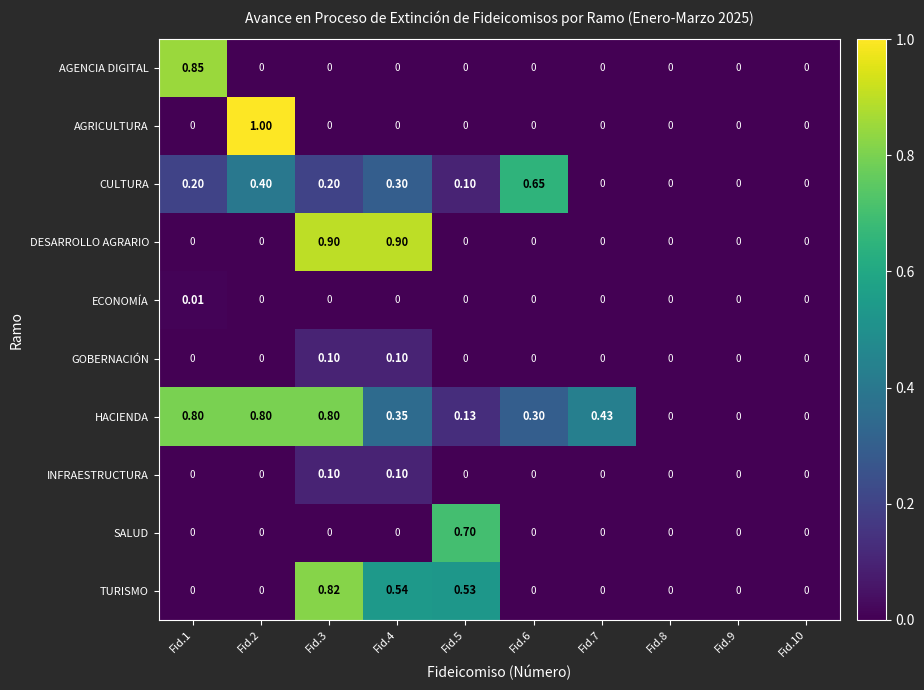

Which series changed the most between Fid.1 and Fid.6?

AGENCIA DIGITAL